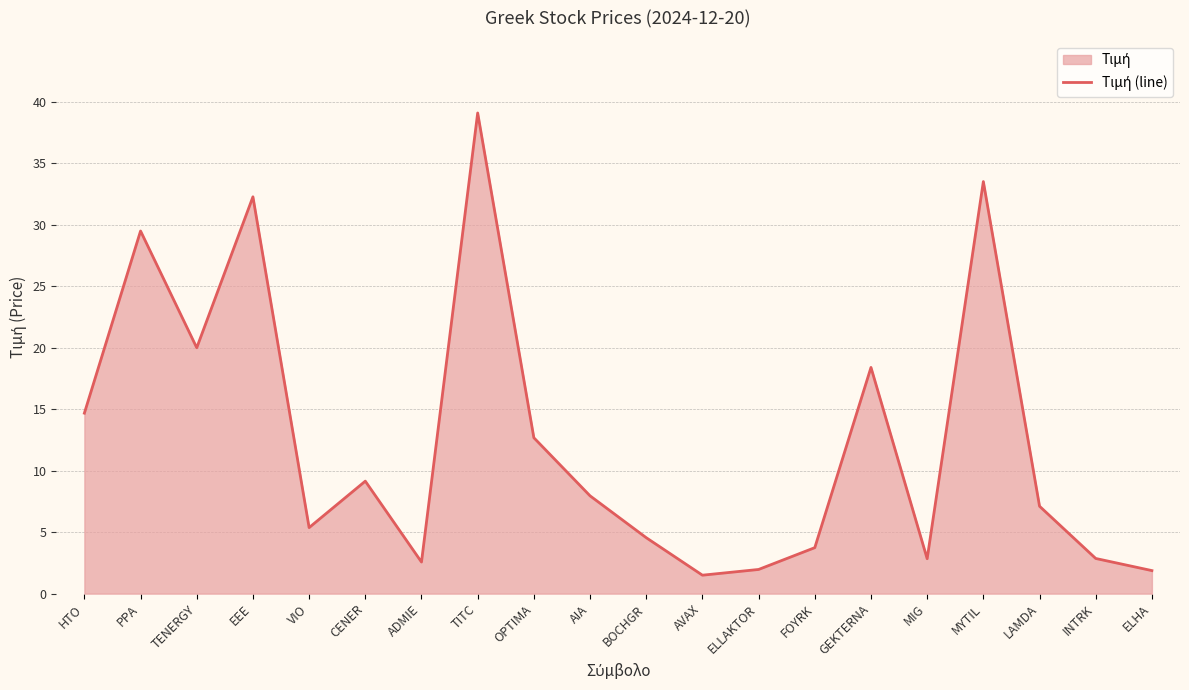

Is it true that the value at TENERGY is 31.5?

False